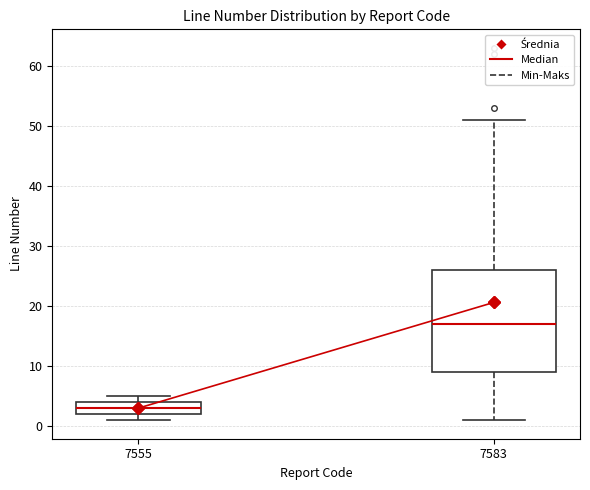

Where does the median line of the box at x = 7583 sit on the y-axis? The values are not printed on the chart, so give them approximately, as read against the axis.

17